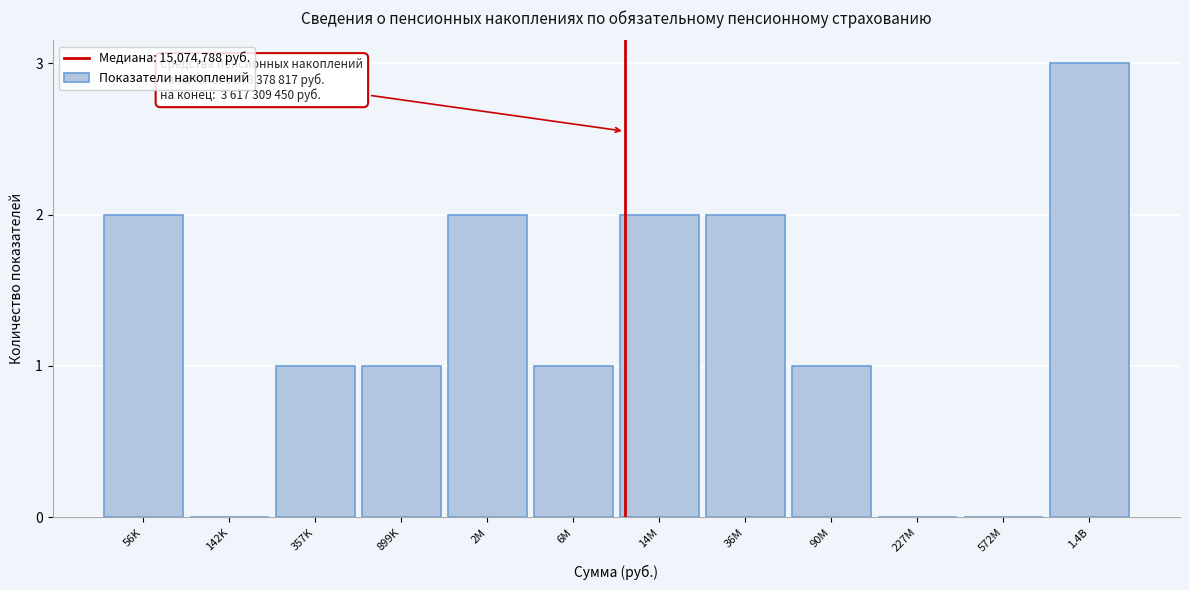

Reading left to right, extract all data points from this chart.

56K=2	142K=0	357K=1	899K=1	2M=2	6M=1	14M=2	36M=2	90M=1	227M=0	572M=0	1.4B=3